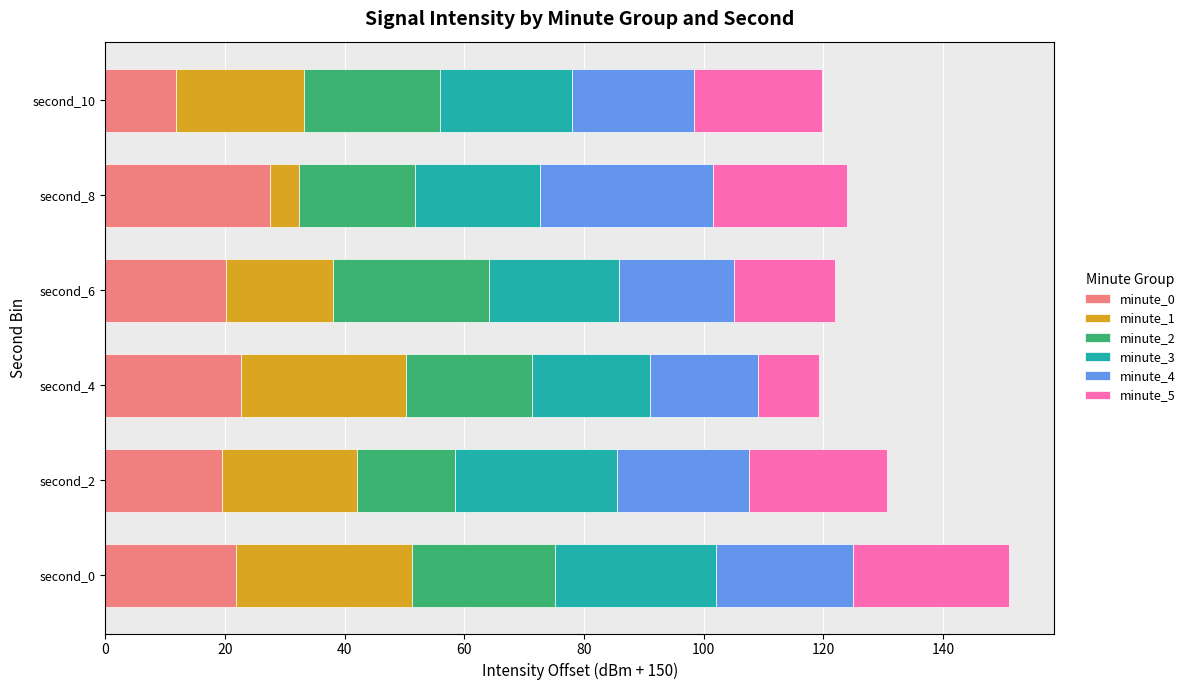

What is the maximum value for minute_0?

27.6